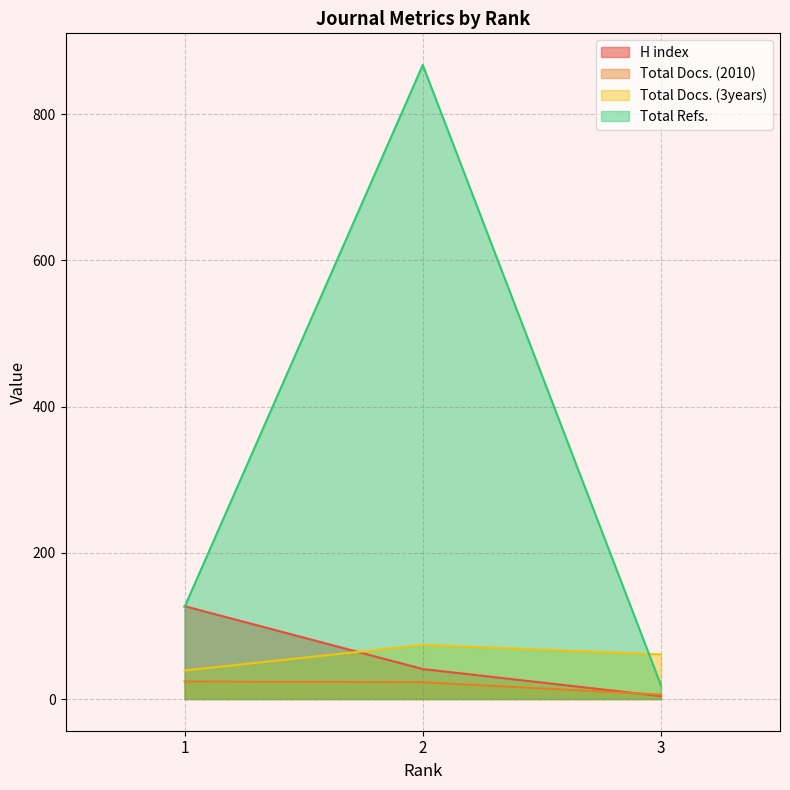

Rank the series by their maximum value, from highest to lowest.

Total Refs., H index, Total Docs. (3years), Total Docs. (2010)